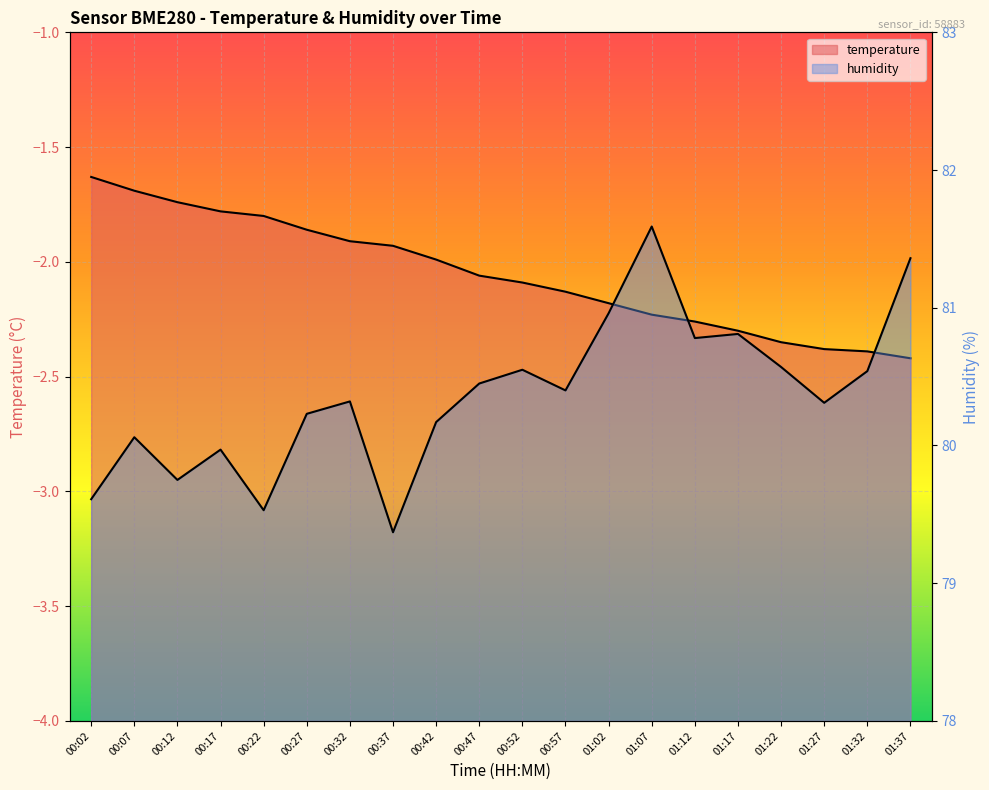

True or false: humidity and temperature cross at least once.

False